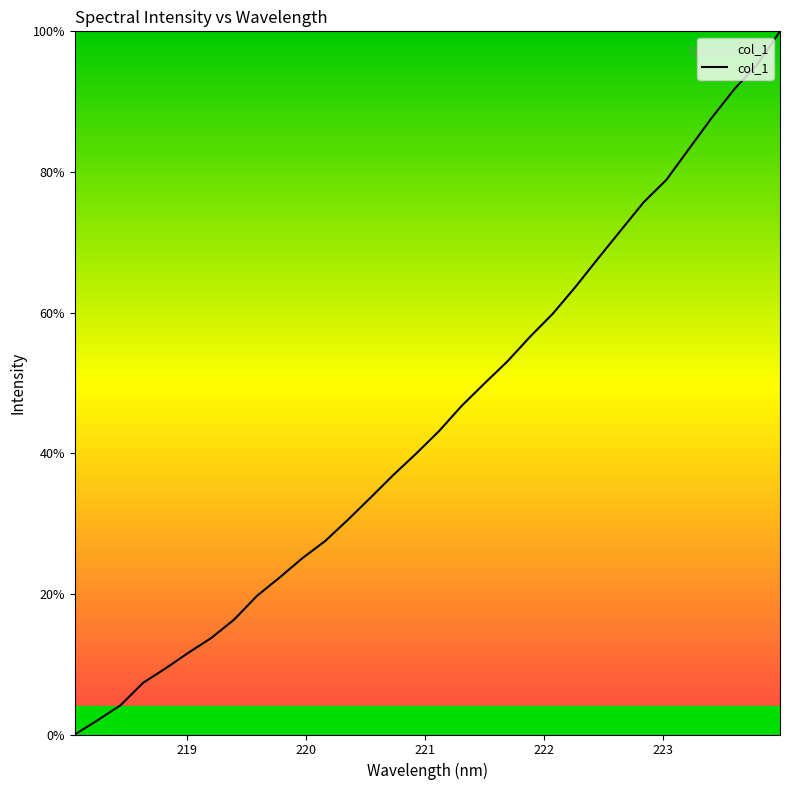

What is the difference between the maximum and minimum values?

100.0